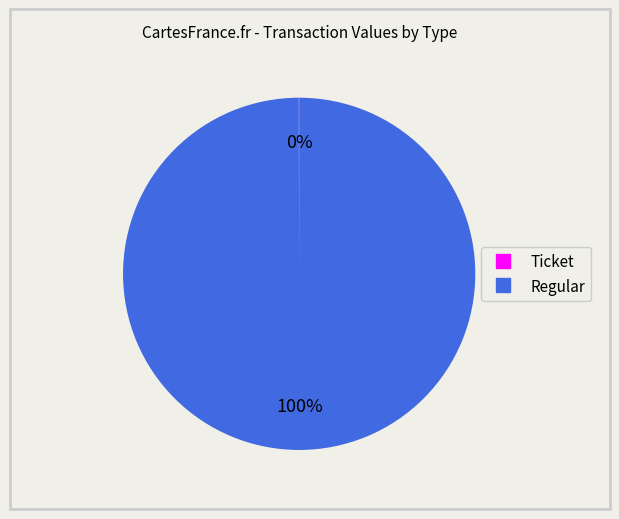

To the nearest percent, what is the average slice percentage?

50%